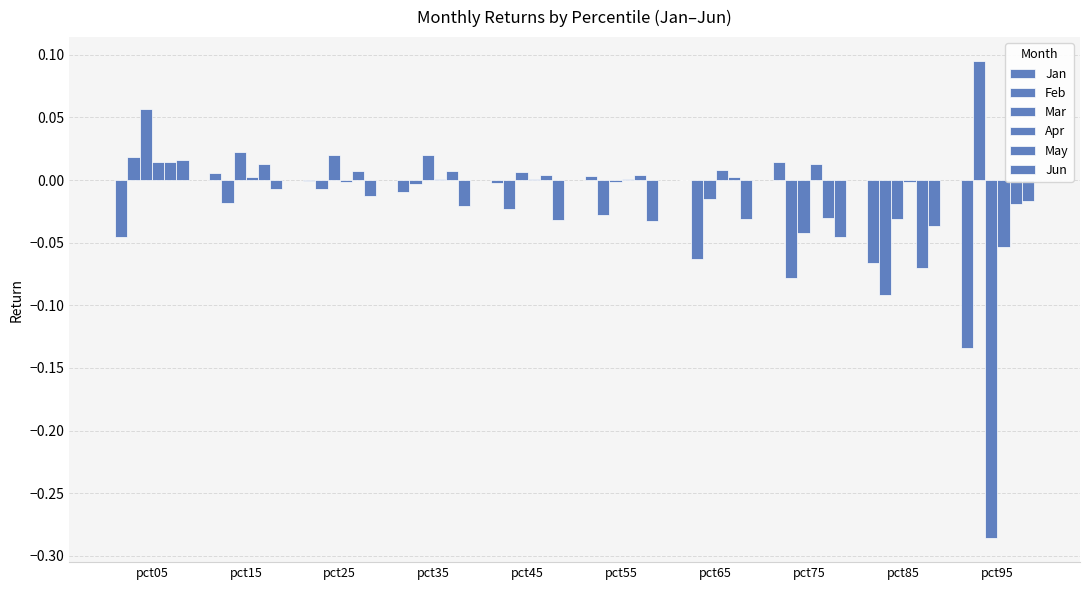

Which series has the widest spread of values?

Mar